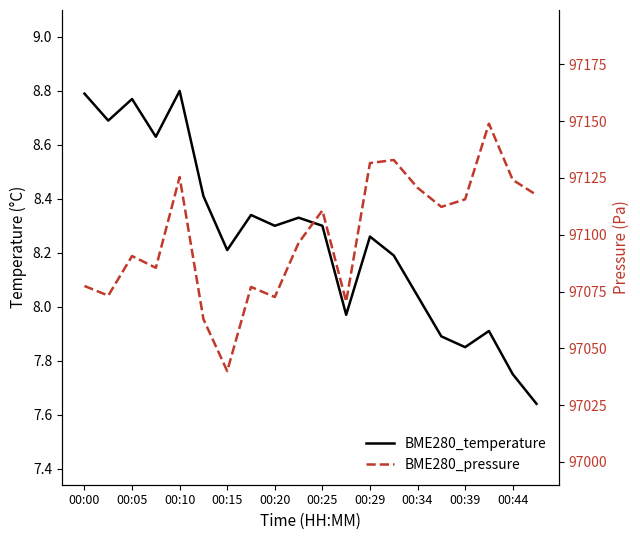

What are all the series names shown in the legend?

BME280_temperature, BME280_pressure